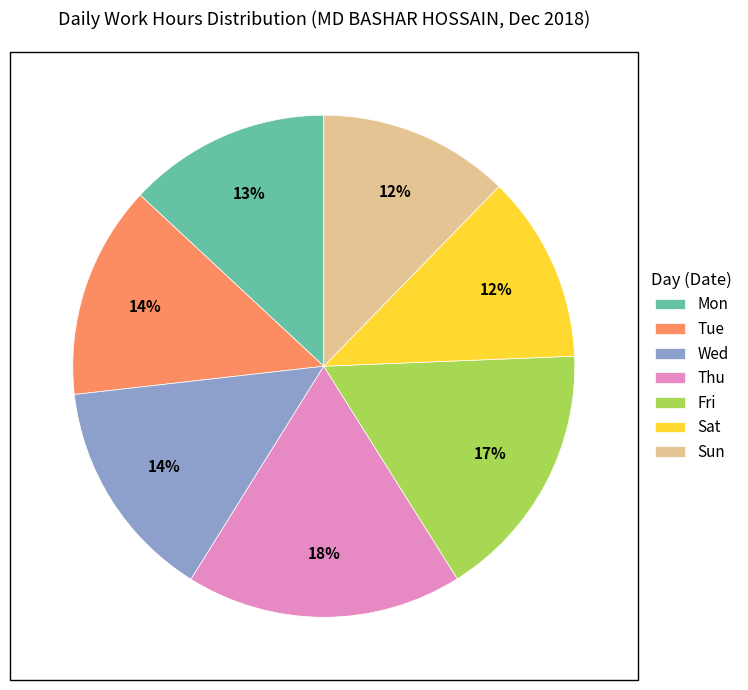

To the nearest percent, what percentage of the pie is Wed?

14%